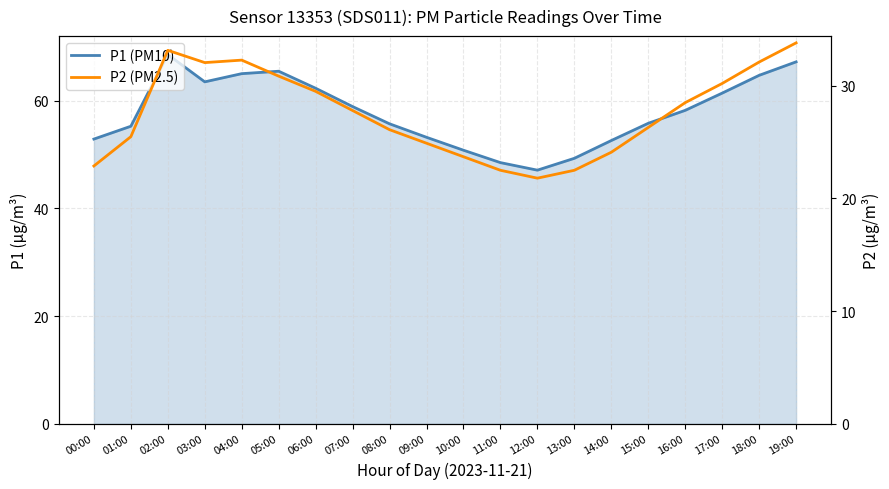

Rank the series by their average value, from highest to lowest.

P1 (PM10), P2 (PM2.5)